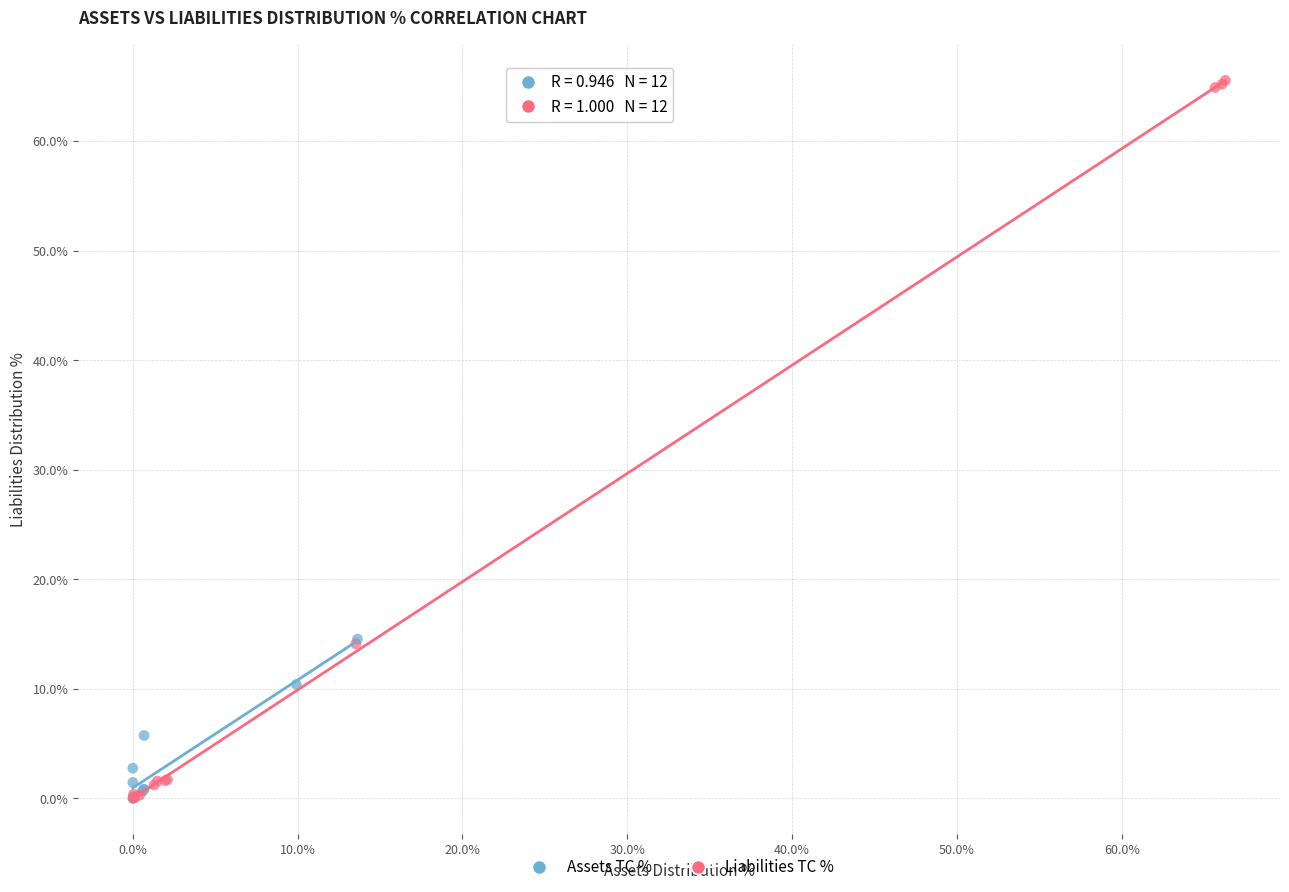

Which series reaches the maximum Y coordinate?

Liabilities TC %